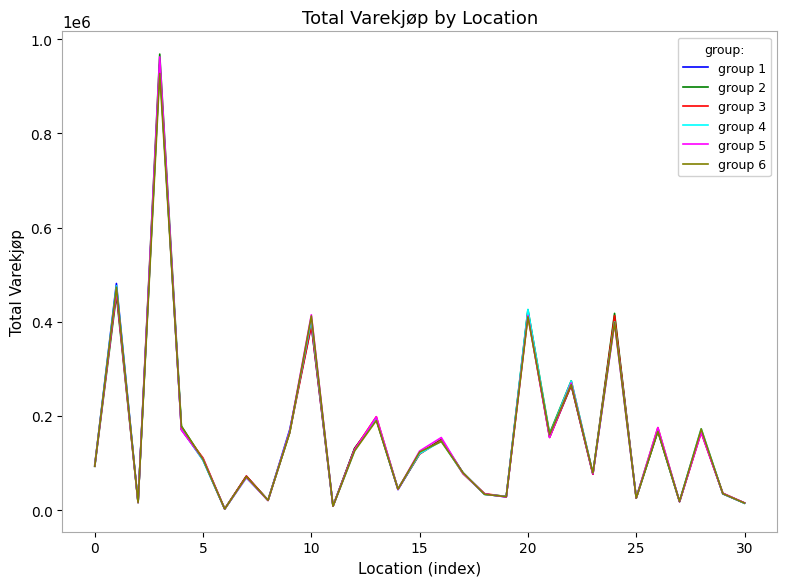

Which series has the largest range (max minus min)?

group 2